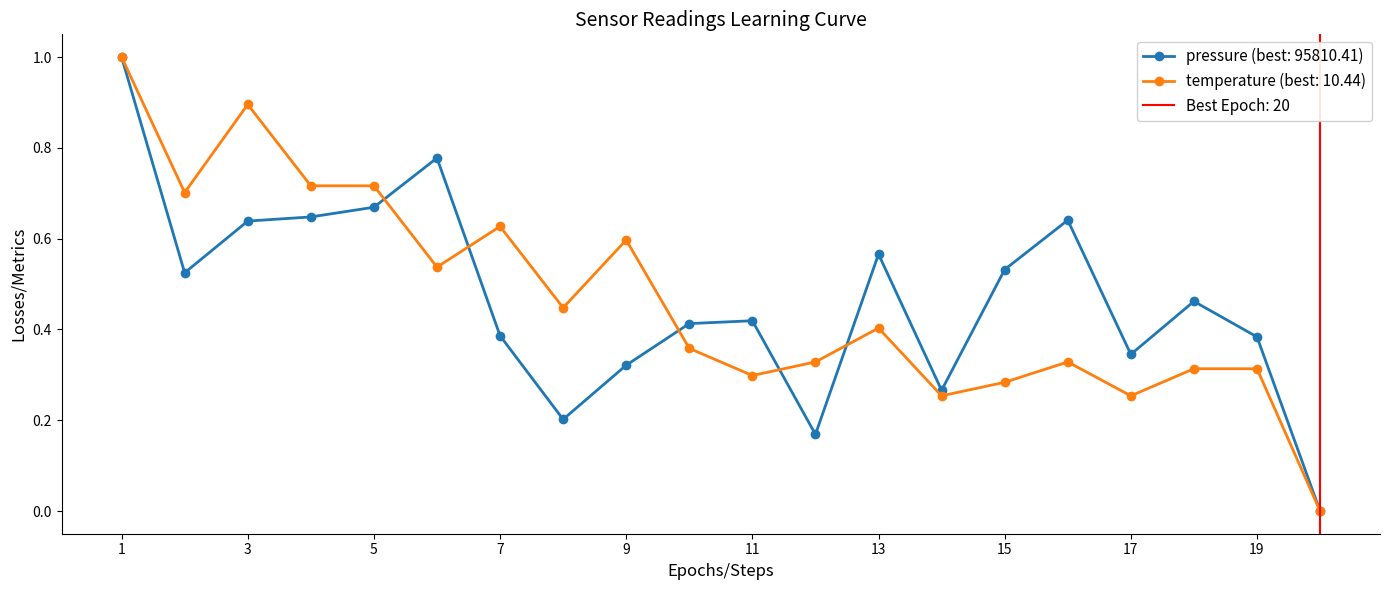

True or false: temperature (best: 10.44) has more than 2 interior local peaks.

True